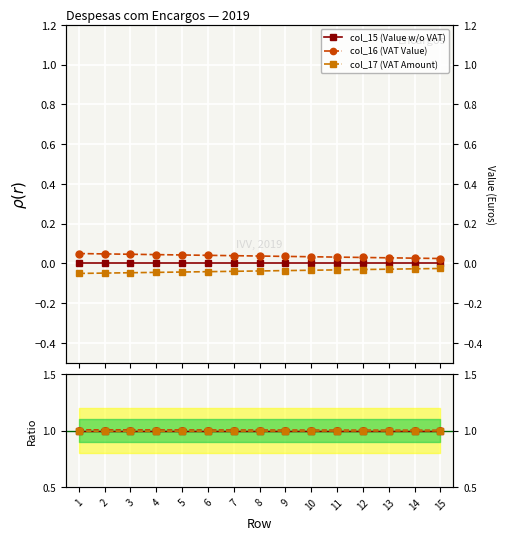

List the series in order of their overall mean, highest first.

col_16 (VAT Value), col_15 (Value w/o VAT), col_17 (VAT Amount)